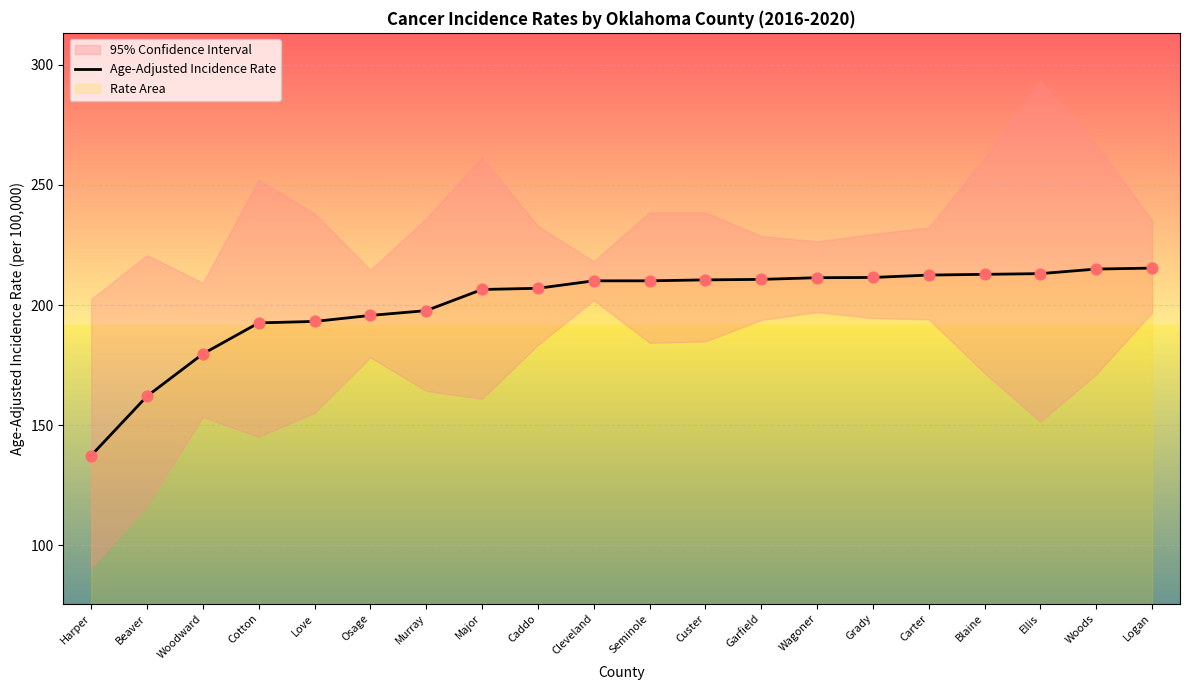

What is the ratio of the value at Grady to the value at Cotton?

1.1